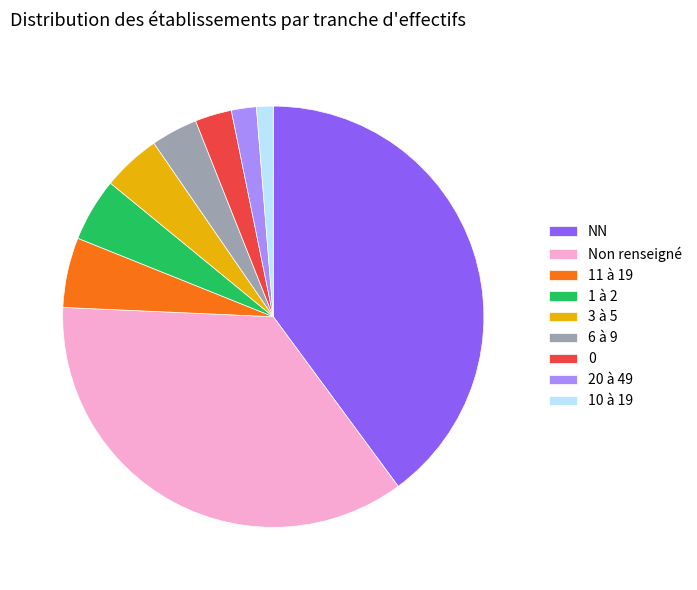

Approximately how many times larger is the value at 20 à 49 compared to 6 à 9?

0.5